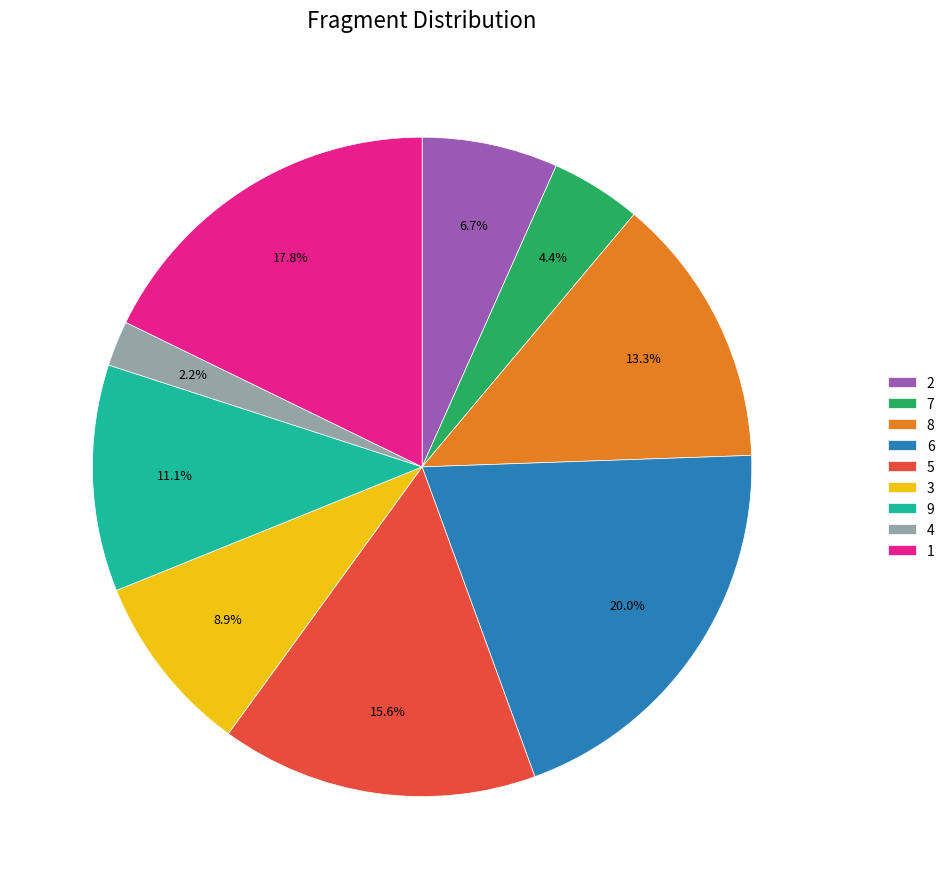

Approximately how many times larger is the value at 2 compared to 5?

0.4